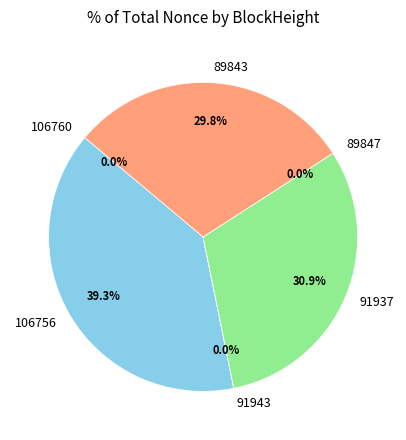

What percentage do 89847 and 106756 together represent?

39.3%